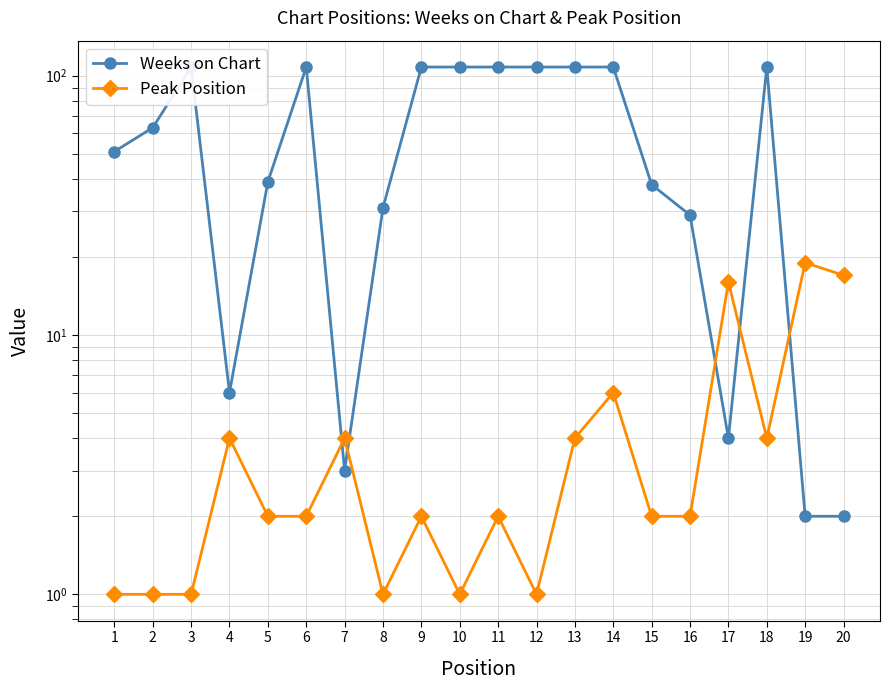

What is the value of the Peak Position point at the 7th from the left?

4